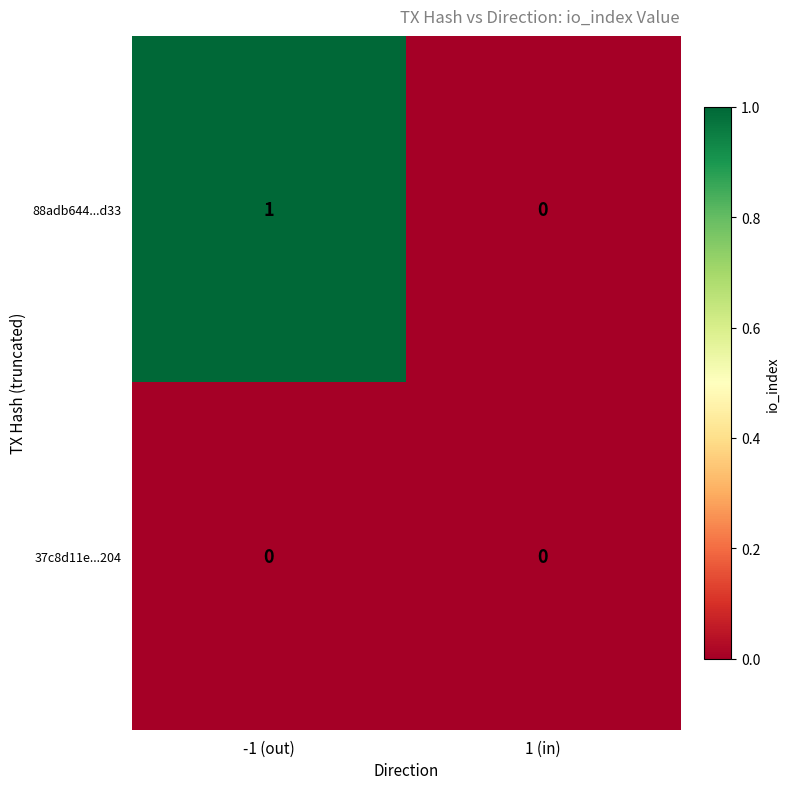

What is the spread (max minus min) of values at -1 (out)?

1